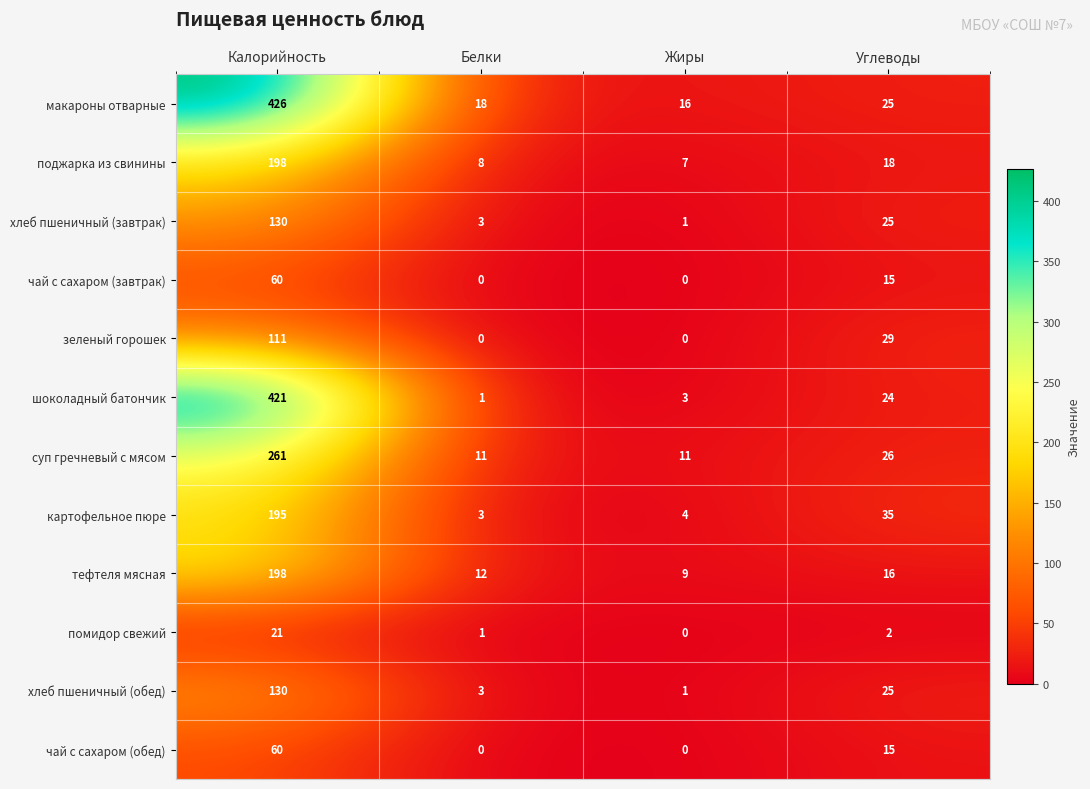

At which label does суп гречневый с мясом first exceed 26?

Калорийность